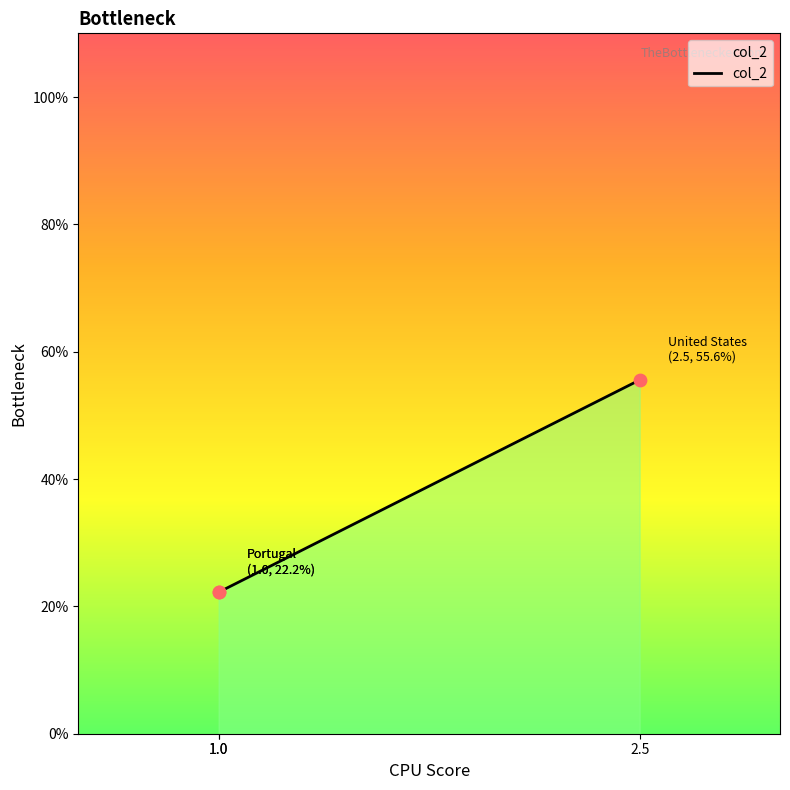

Which has a higher value, 1.0 or 1.0?

1.0